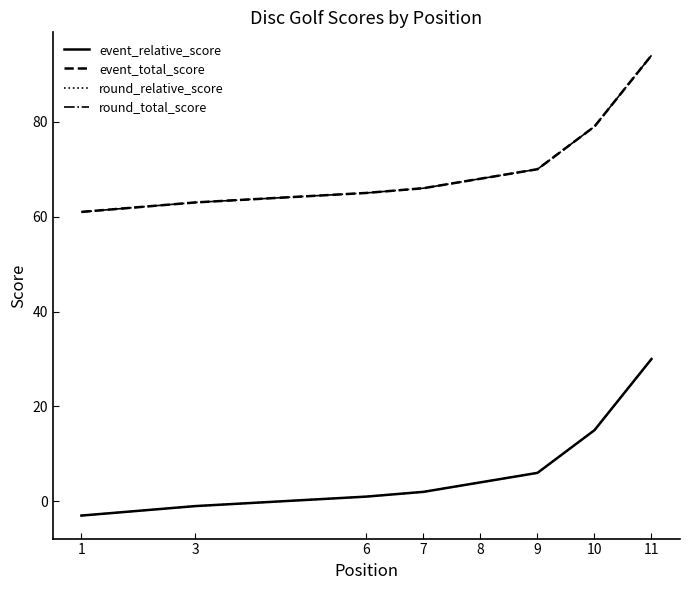

Between 10 and 10, which is larger?

10